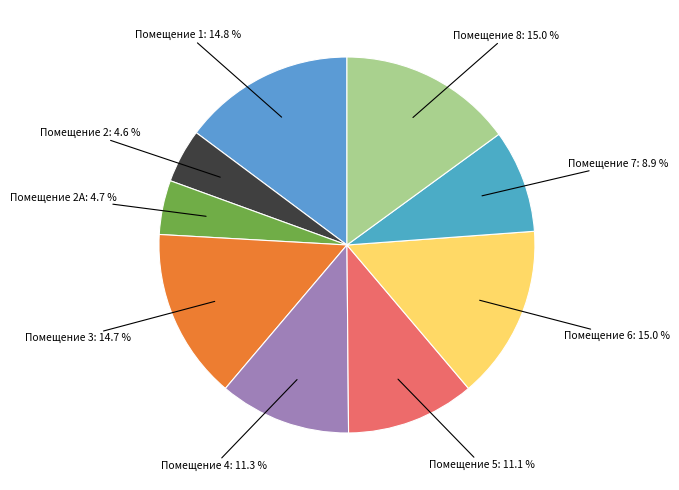

What is the ratio of the value at Помещение 5 to the value at Помещение 4?

1.0